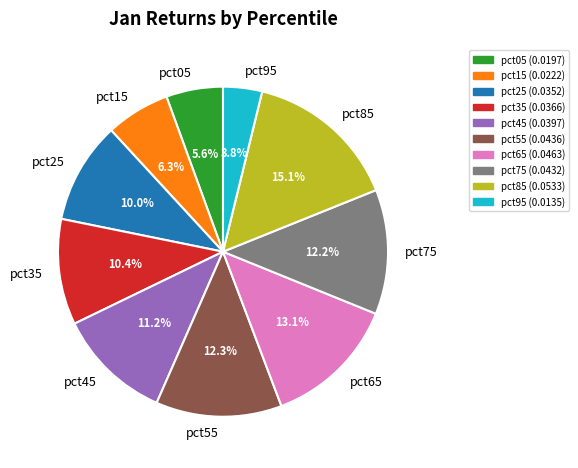

To the nearest percent, what portion does pct25 represent?

10%